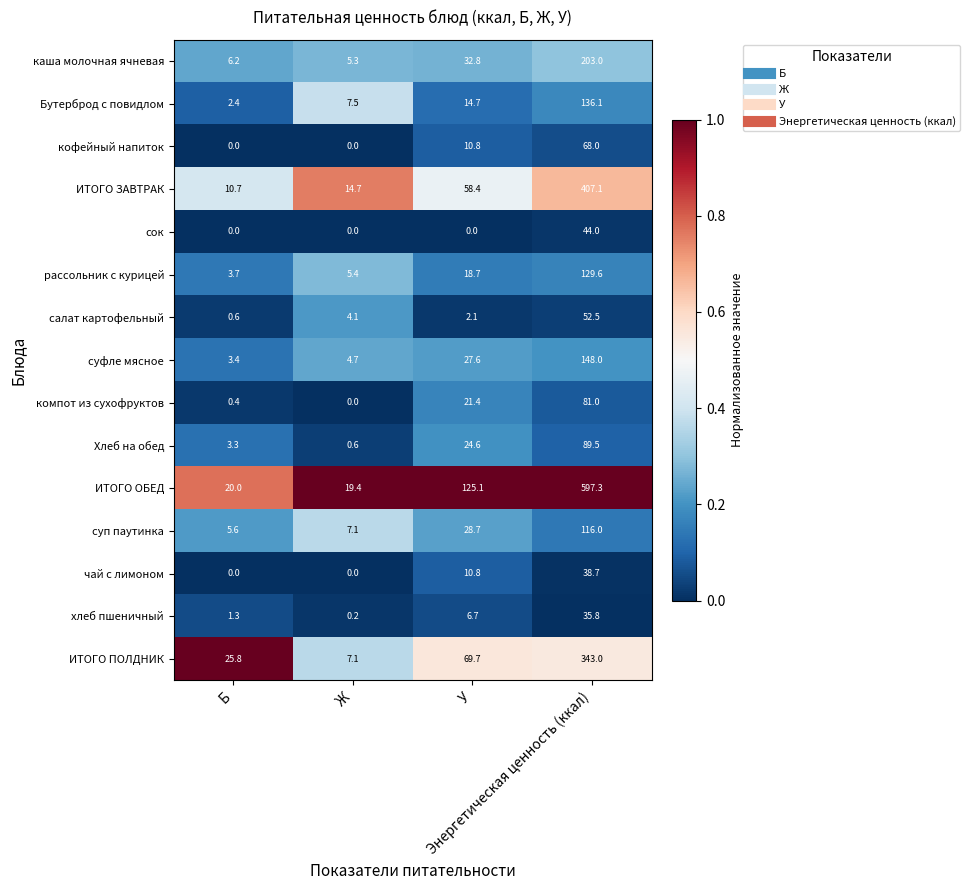

Count the кофейный напиток values in the range 0 to 68.

4